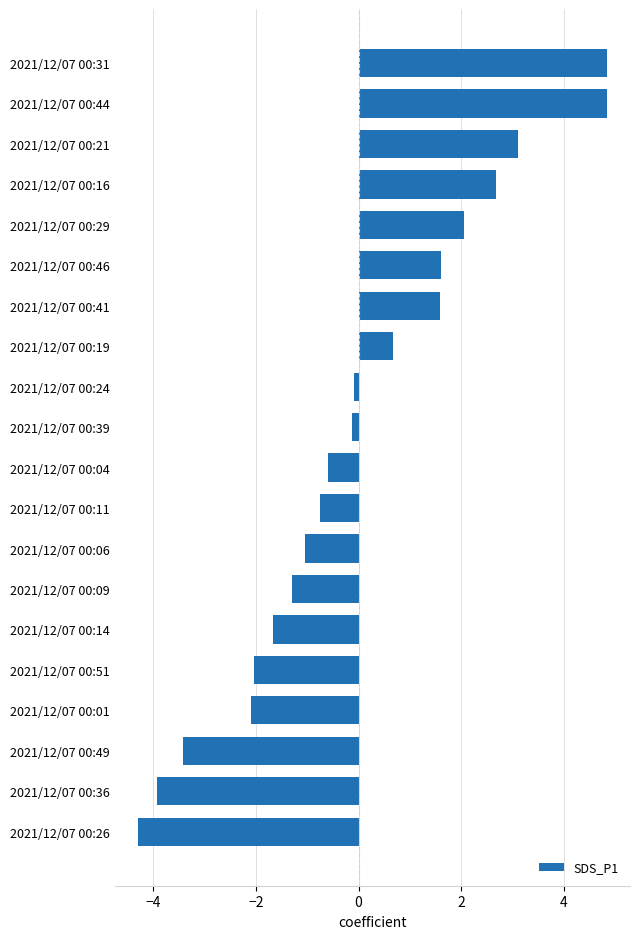

Is it true that the value at 2021/12/07 00:11 is -0.7?

True